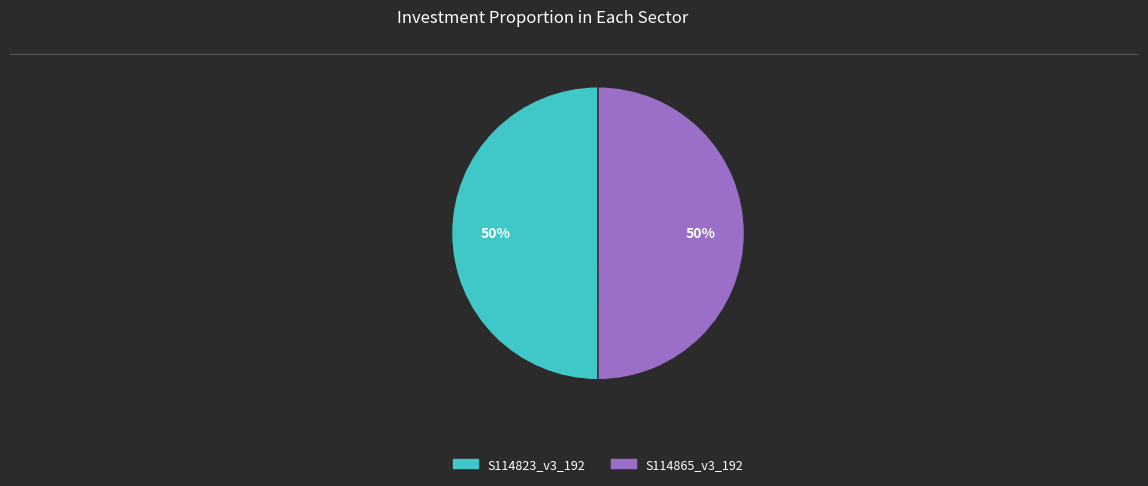

To the nearest percent, what portion does S114823_v3_192 represent?

50%